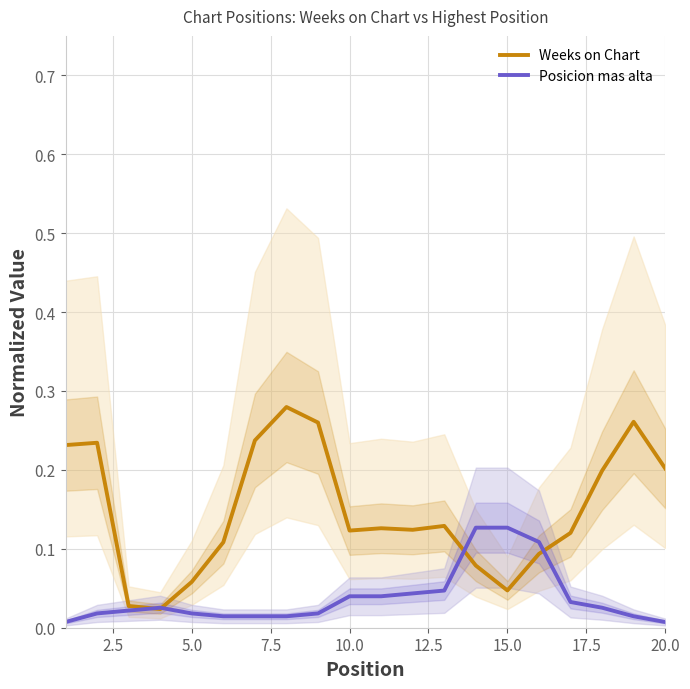

Reading left to right, transcribe all the data shown in this chart.

Weeks on Chart: 0.2	0.2	0.0	0.0	0.1	0.1	0.2	0.3	0.3	0.1	0.1	0.1	0.1	0.1	0.0	0.1	0.1	0.2	0.3	0.2
Posicion mas alta: 0.0	0.0	0.0	0.0	0.0	0.0	0.0	0.0	0.0	0.0	0.0	0.0	0.0	0.1	0.1	0.1	0.0	0.0	0.0	0.0